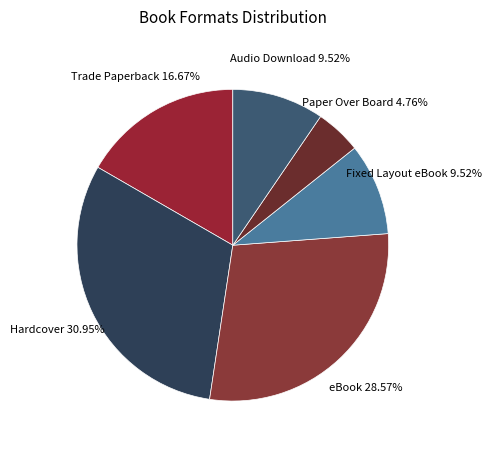

To the nearest percent, what is the difference between the eBook and Audio Download slice percentages?

19%